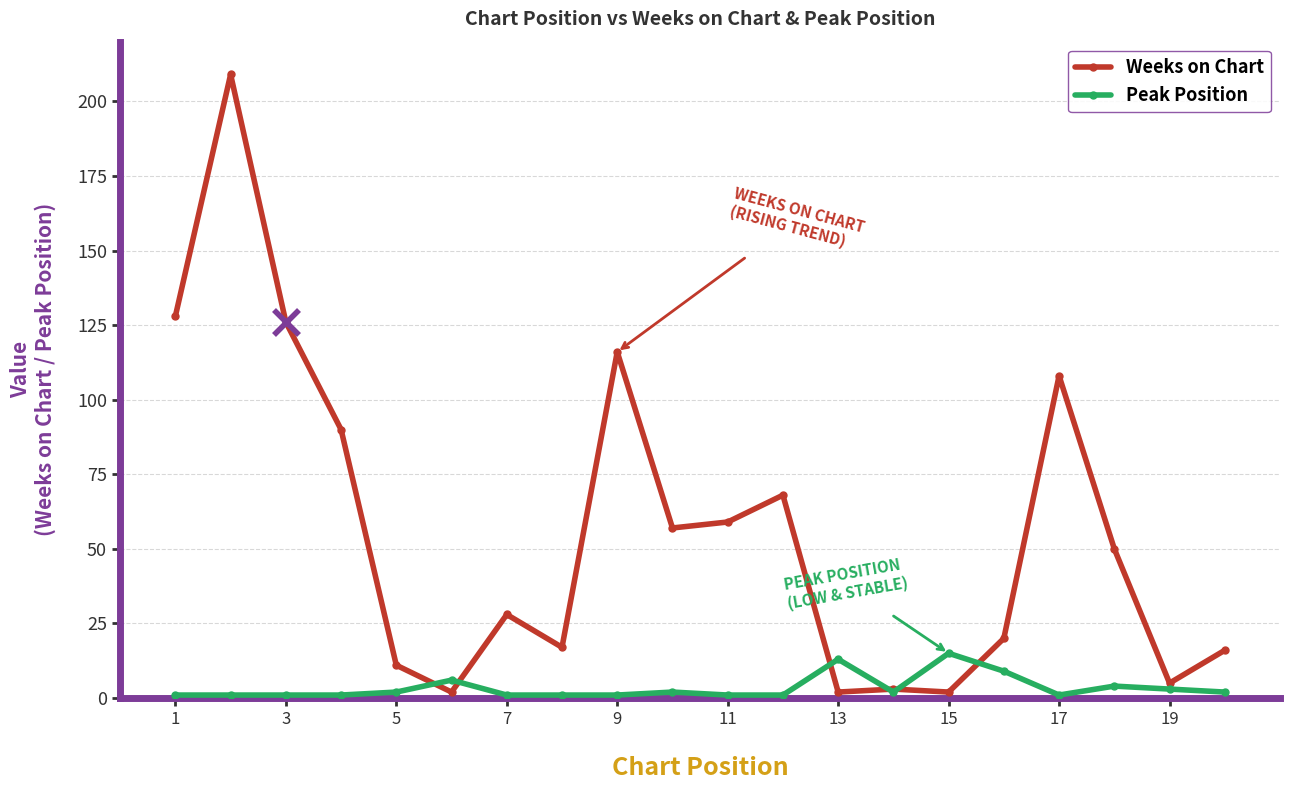

True or false: Weeks on Chart has more than 2 points higher than both neighbors.

True